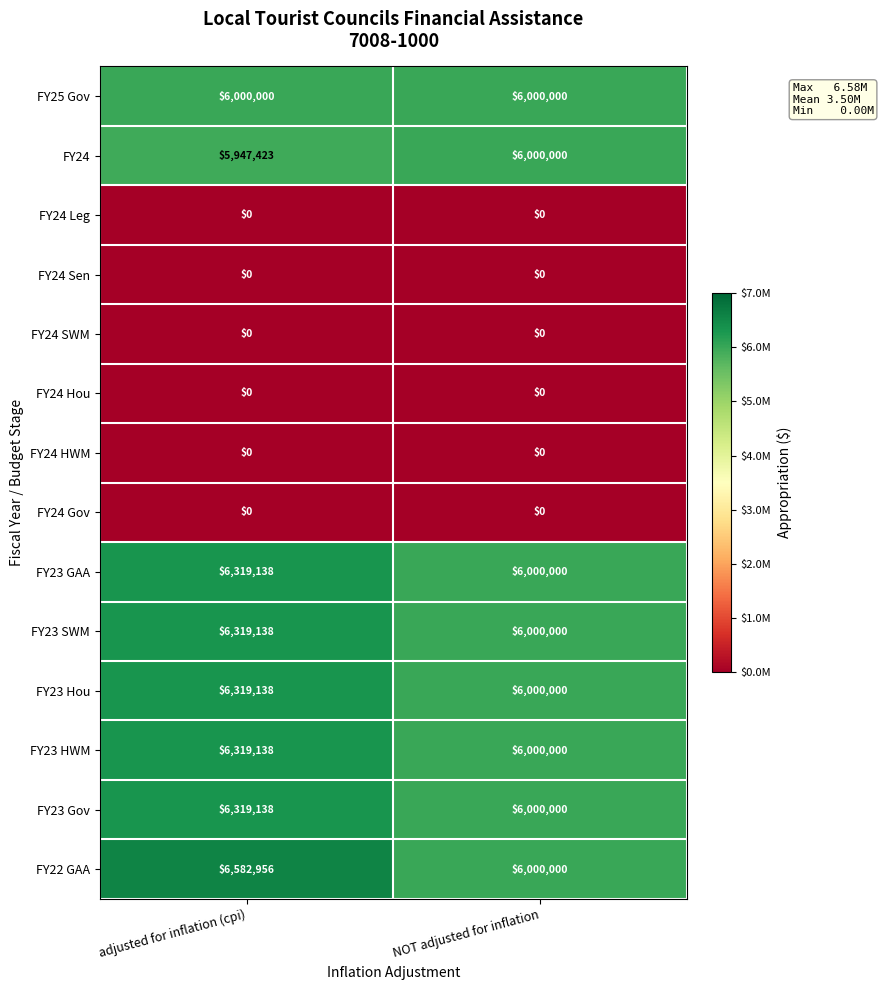

True or false: FY23 GAA has a value of 6000000 at NOT adjusted for inflation.

True